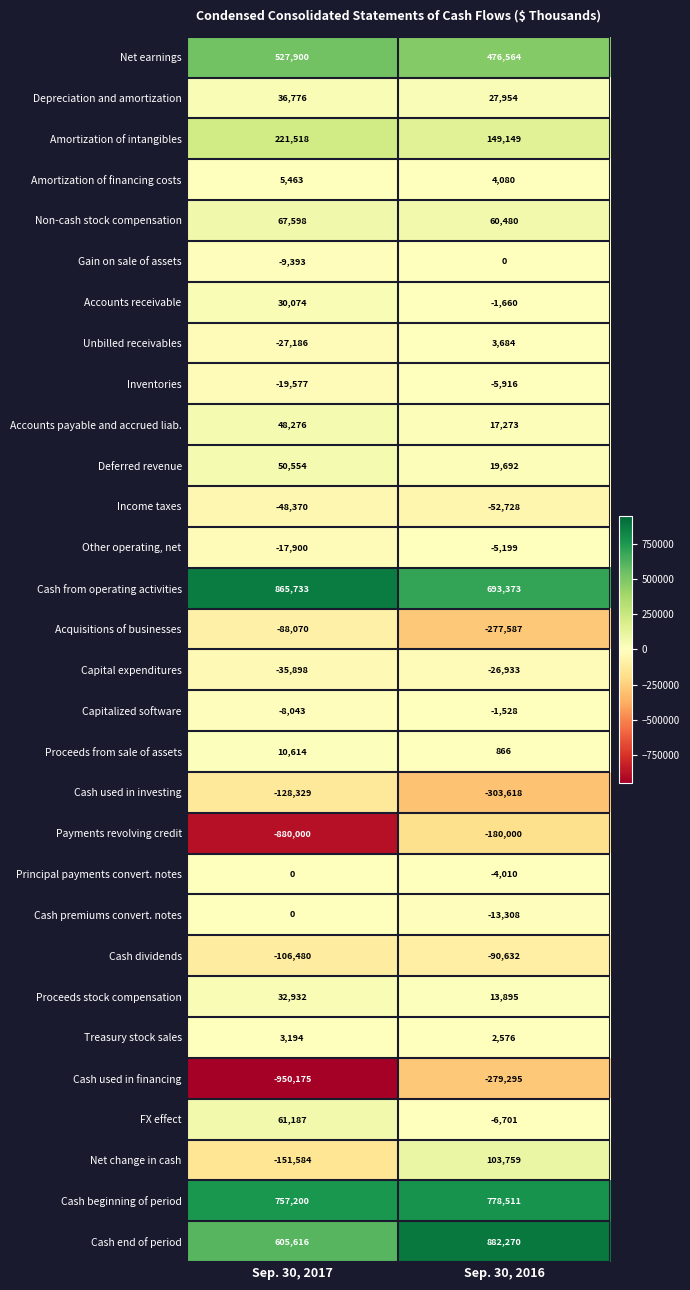

Which series has the largest range (max minus min)?

Payments revolving credit